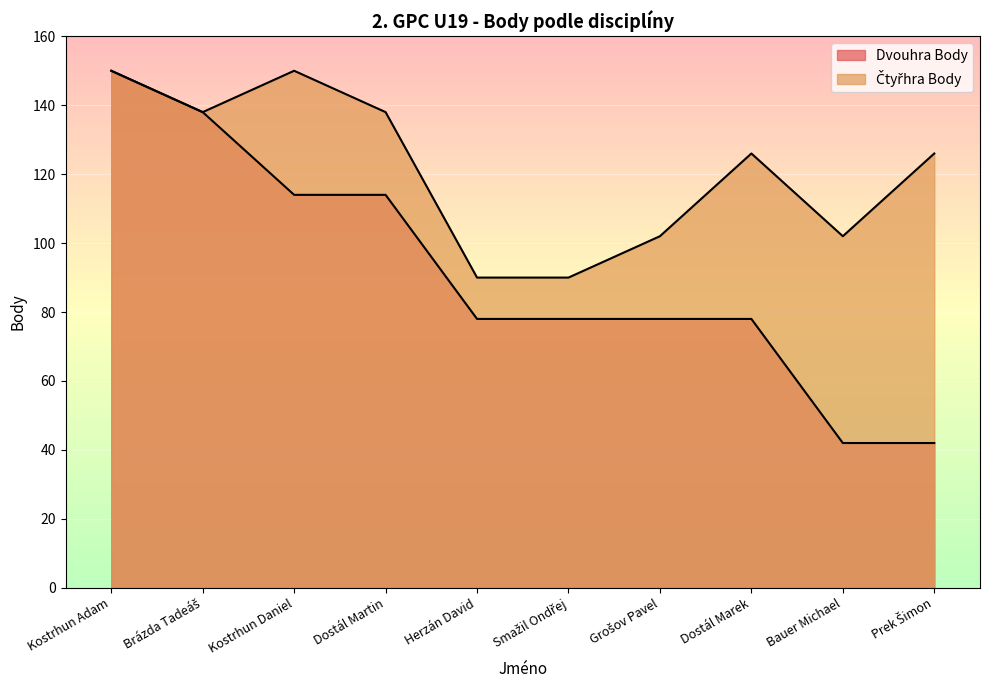

What is the smallest value displayed?

42